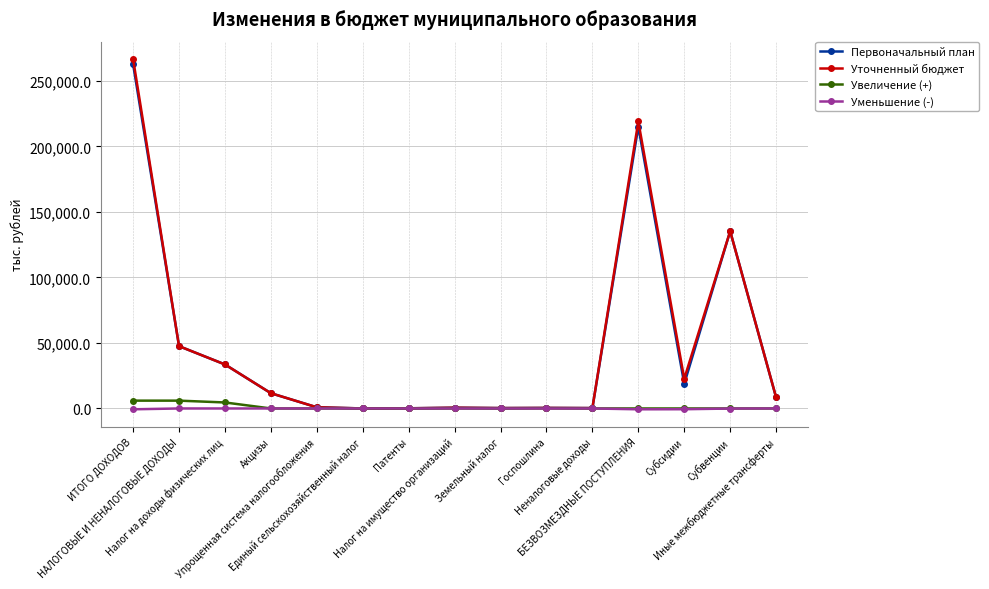

What are all the series names shown in the legend?

Первоначальный план, Уточненный бюджет, Увеличение (+), Уменьшение (-)